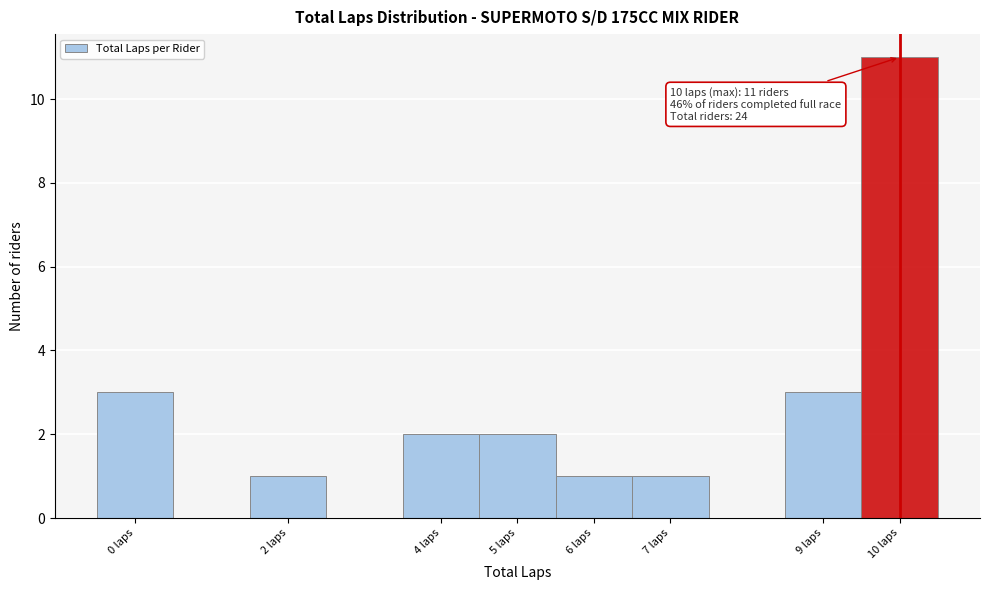

Which range on the x-axis has the tallest bar?

9.5 to 10.5